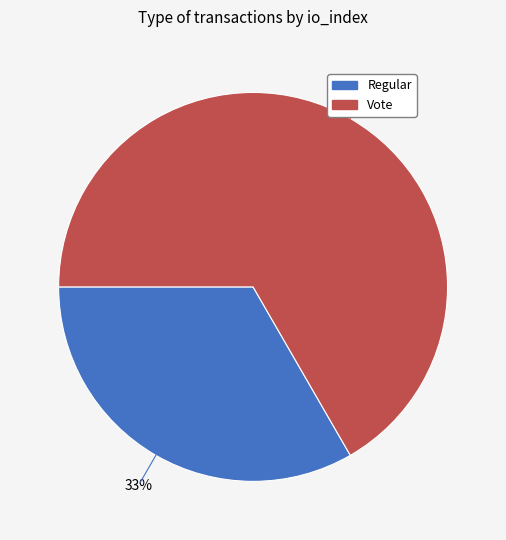

To the nearest percent, what percentage of the pie is Vote?

67%